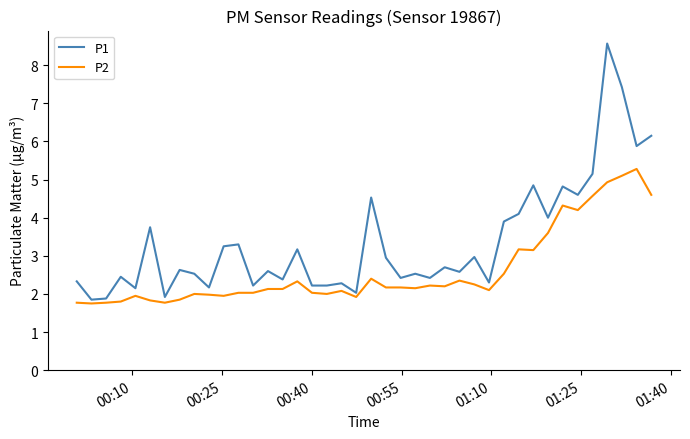

Which series has the largest range (max minus min)?

P1